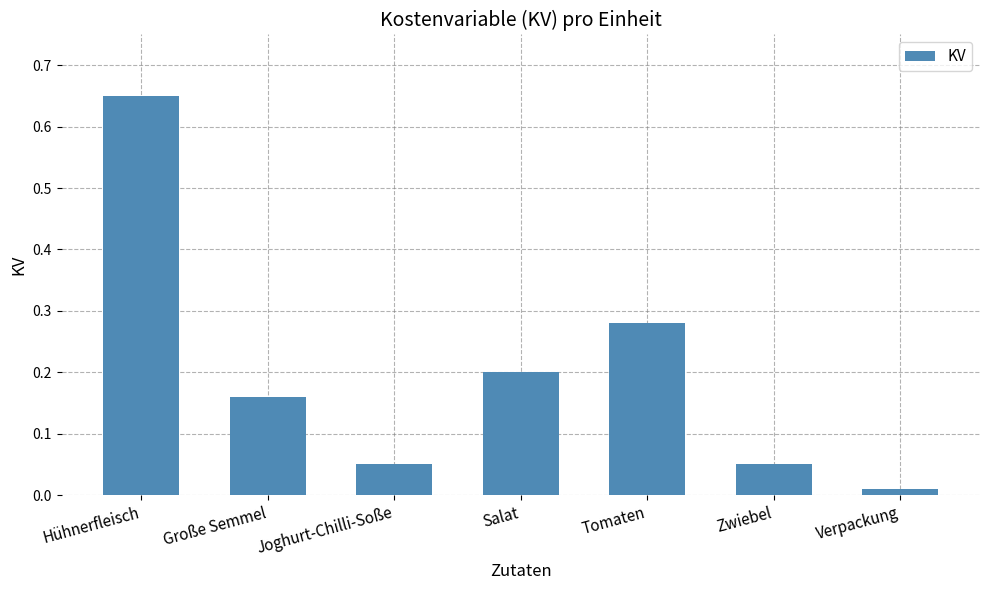

Which category has the lowest value across all series?

Verpackung